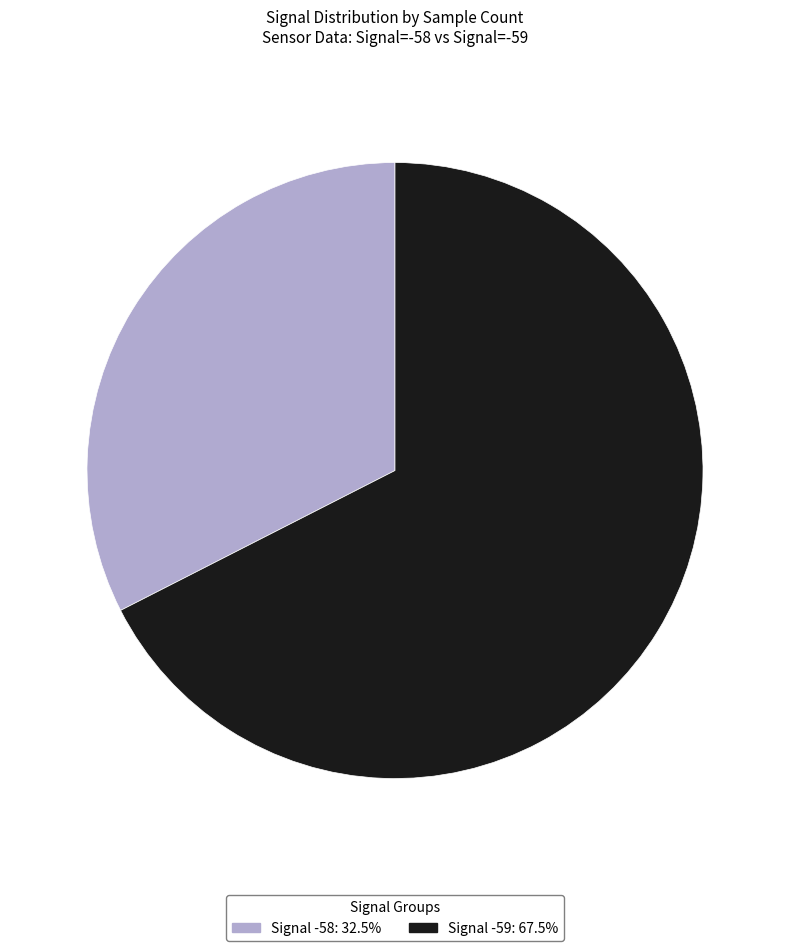

Does any single category account for the majority?

Yes